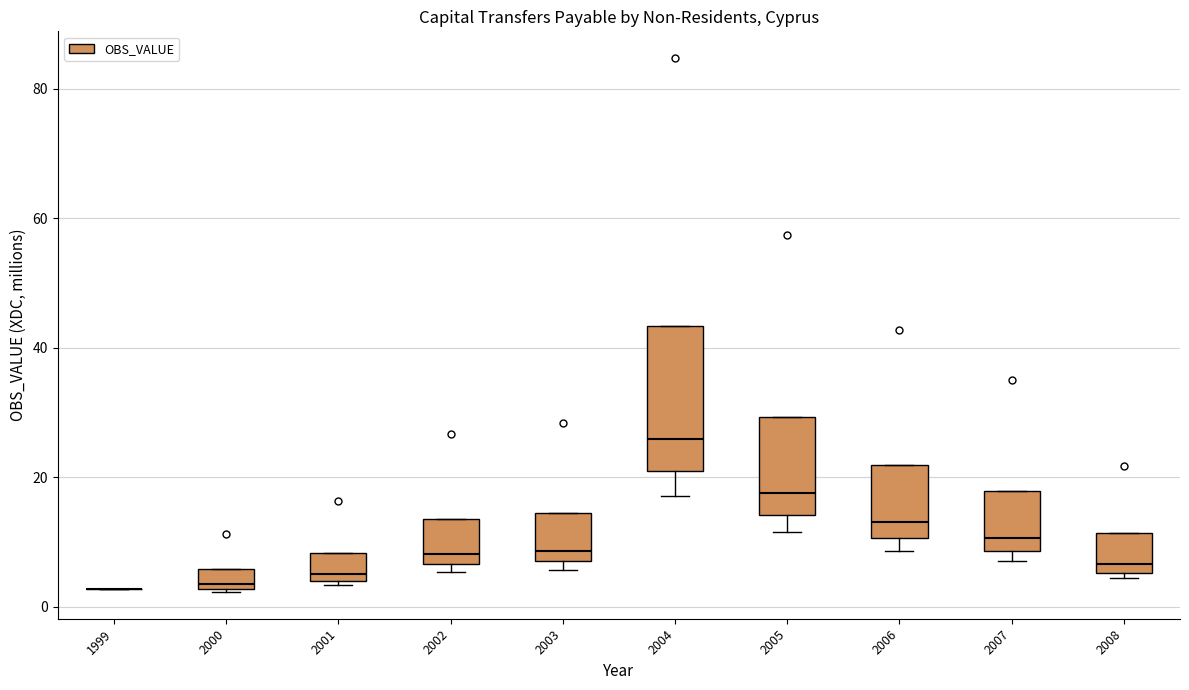

Which box is the tallest, from its lower edge to its upper edge?

2004